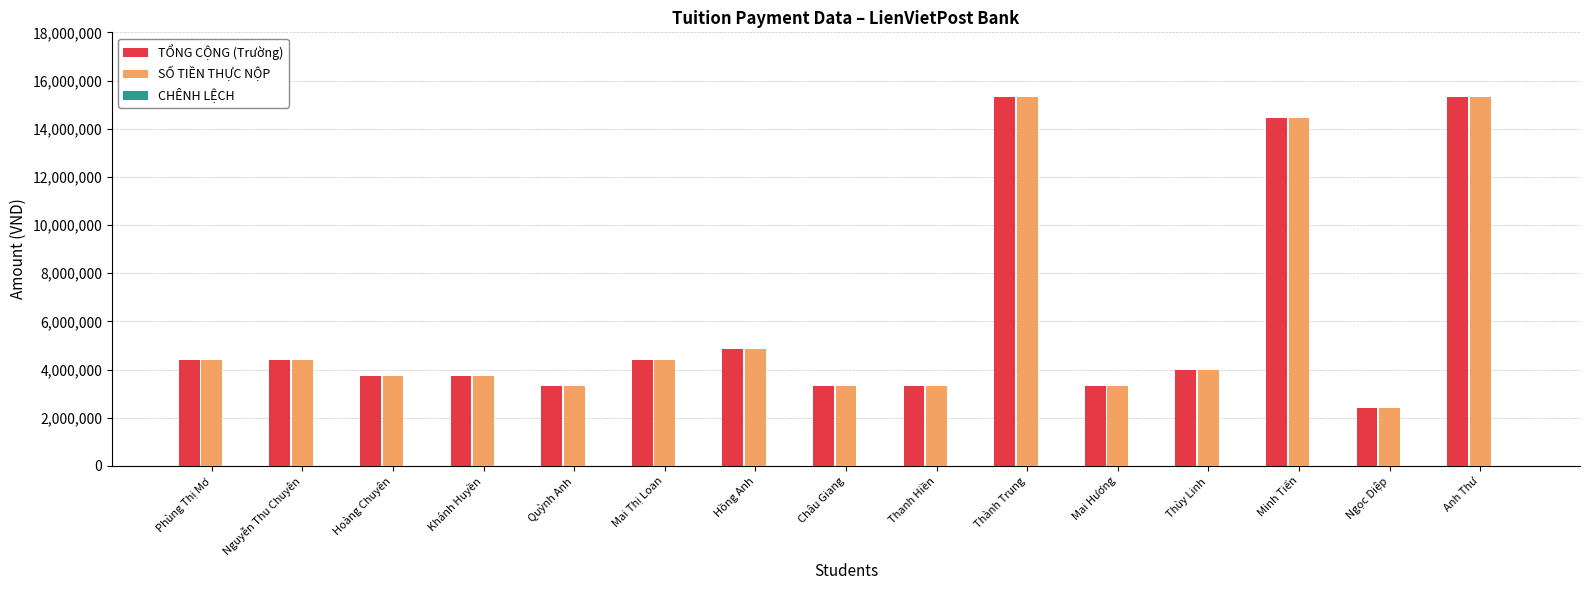

How many bars are there in total?

30